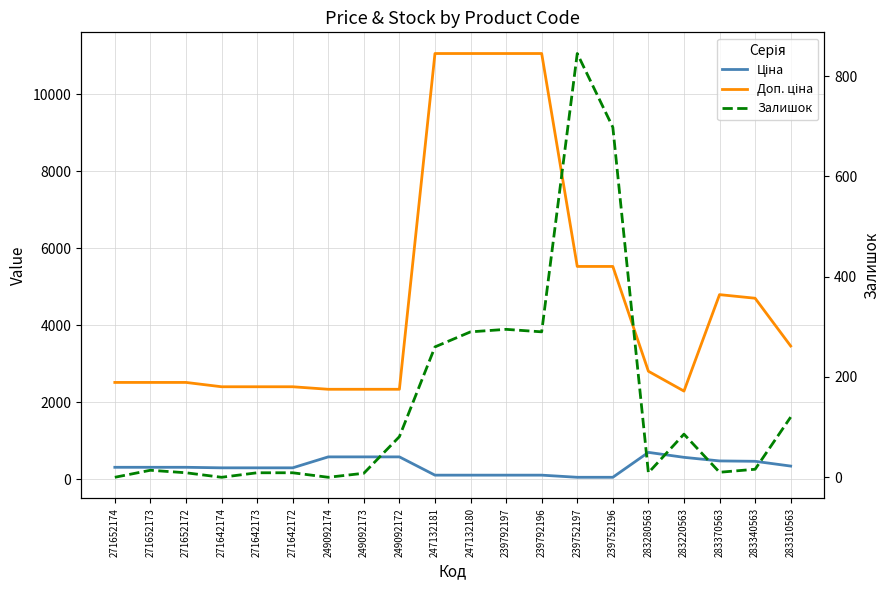

What is the difference between the highest and lowest values at 249092173?

2331.7